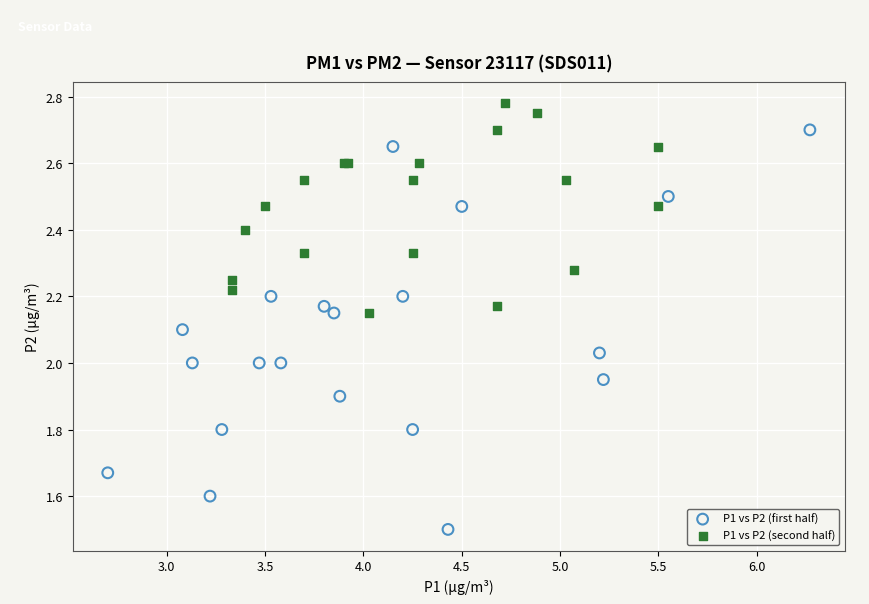

Which series contains the lowest Y value?

P1 vs P2 (first half)